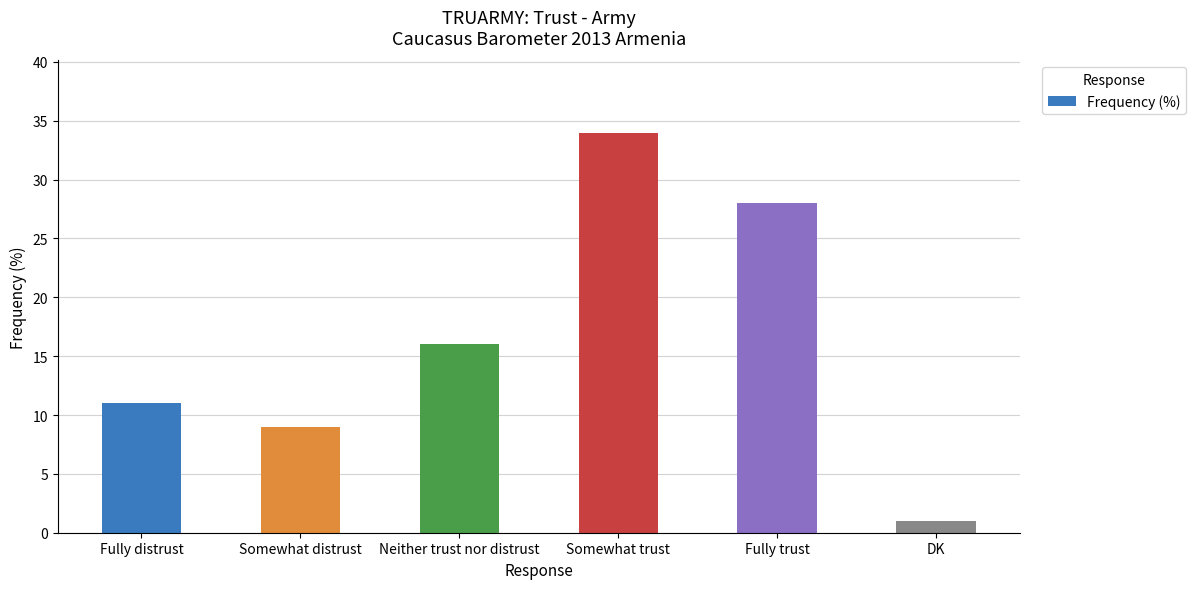

What is the minimum value shown in the chart?

1